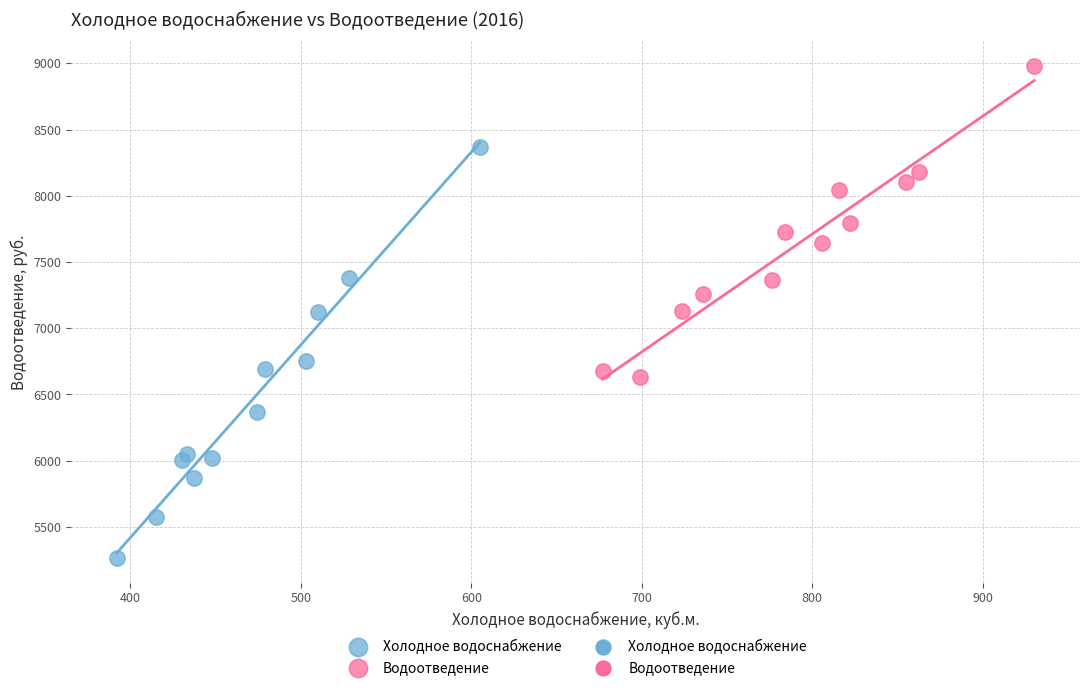

Which series has the largest Y range (max minus min)?

Холодное водоснабжение